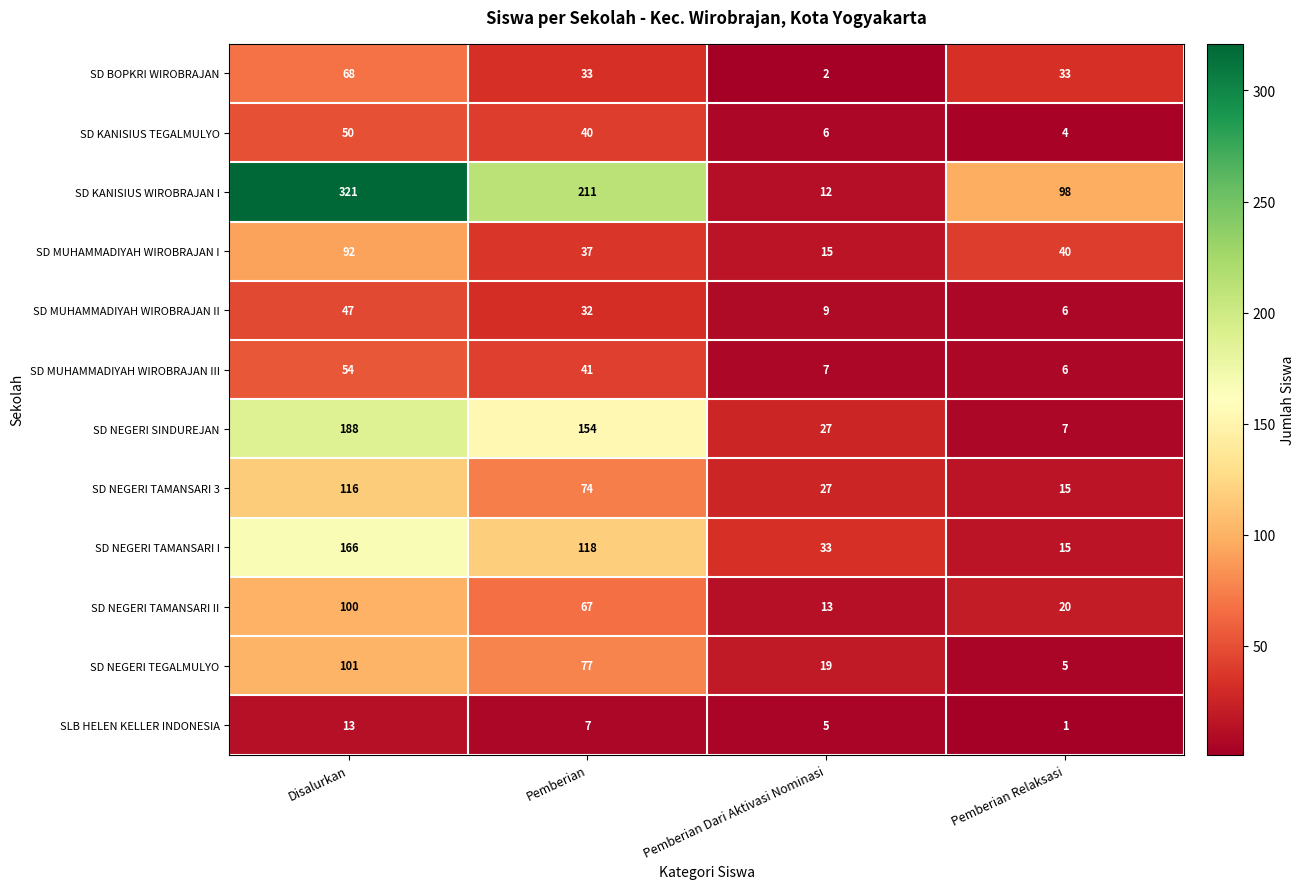

How many data points in SD MUHAMMADIYAH WIROBRAJAN II are less than 32?

2